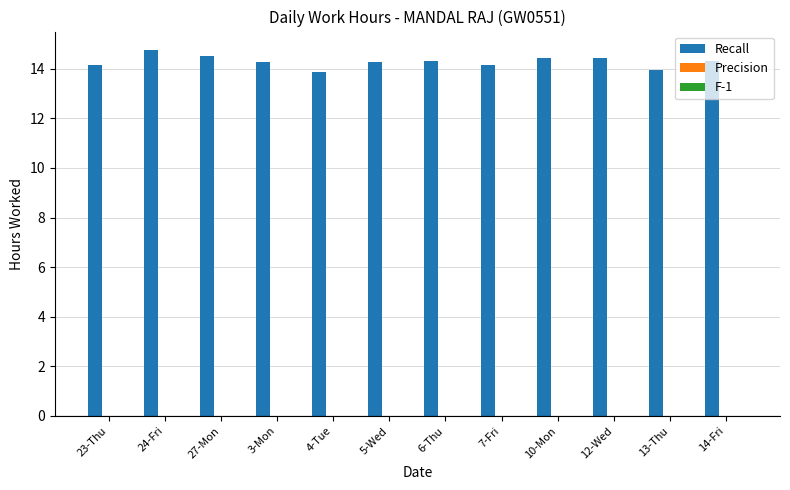

What is the label of the 4th bar from the left?

3-Mon